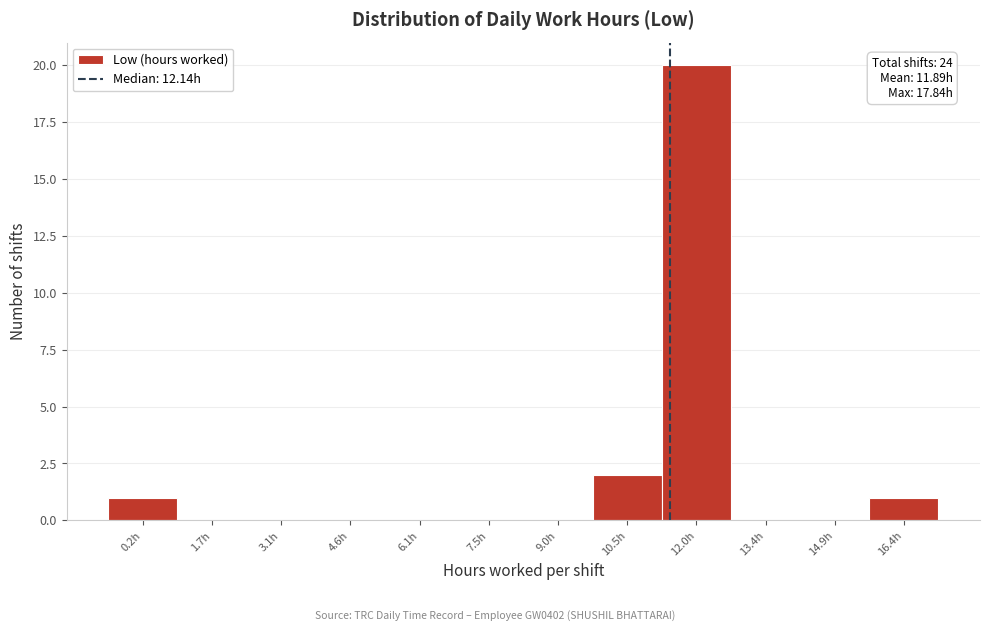

Reading left to right, list all the values displayed in this chart.

0.2h=1	1.7h=0	3.1h=0	4.6h=0	6.1h=0	7.5h=0	9.0h=0	10.5h=2	12.0h=20	13.4h=0	14.9h=0	16.4h=1